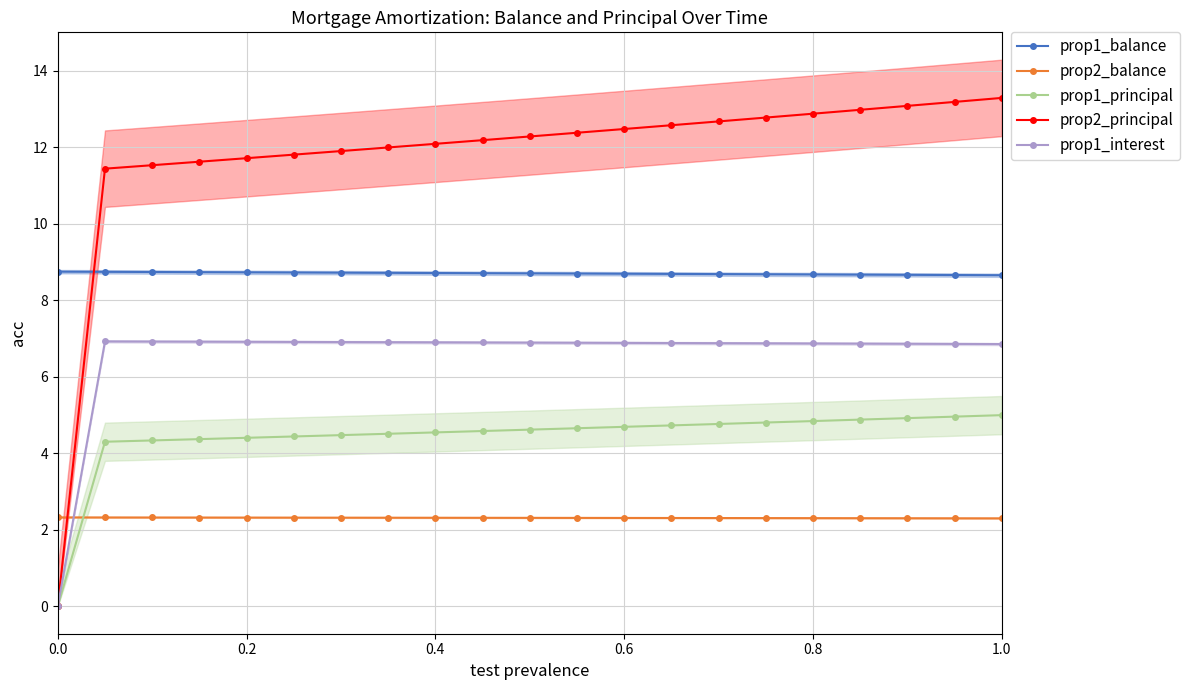

The value of prop2_balance at 0.6 is 2.3. True or false?

True